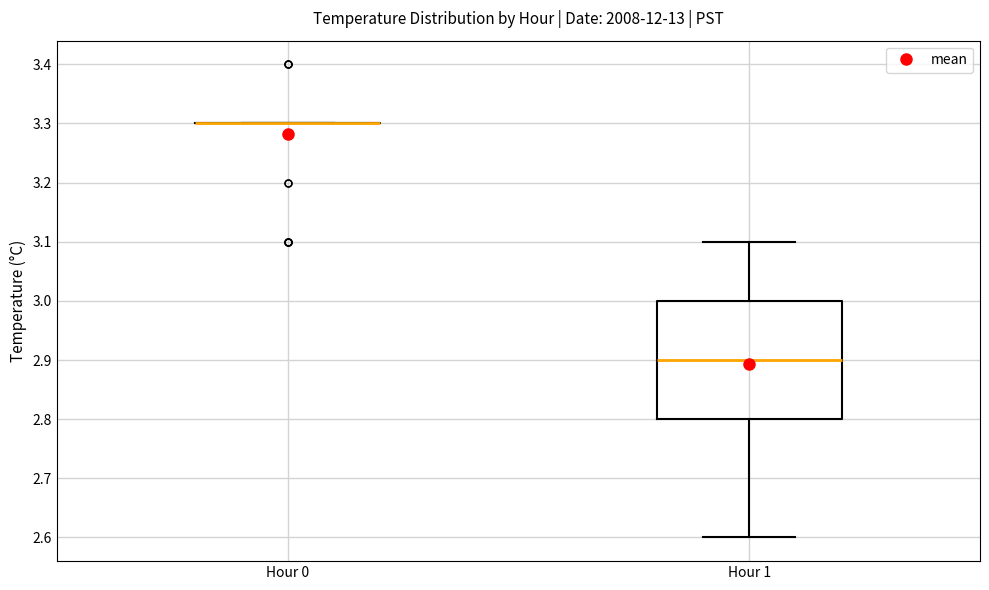

Reading left to right, transcribe this box plot: for each box, give where its median line is, the range the box spans, and where its two whiskers end, as read against the y-axis. The values are not printed on the chart, so give them approximately, as read against the axis.

Hour 0: box collapsed to a line at 3.3, whiskers 3.3 to 3.3
Hour 1: median 2.9, box 2.8 to 3.0, whiskers 2.6 to 3.1